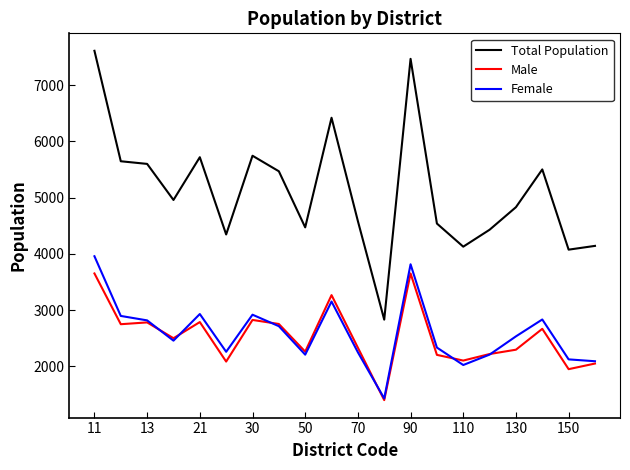

What is the lowest value of the Female series?

1430